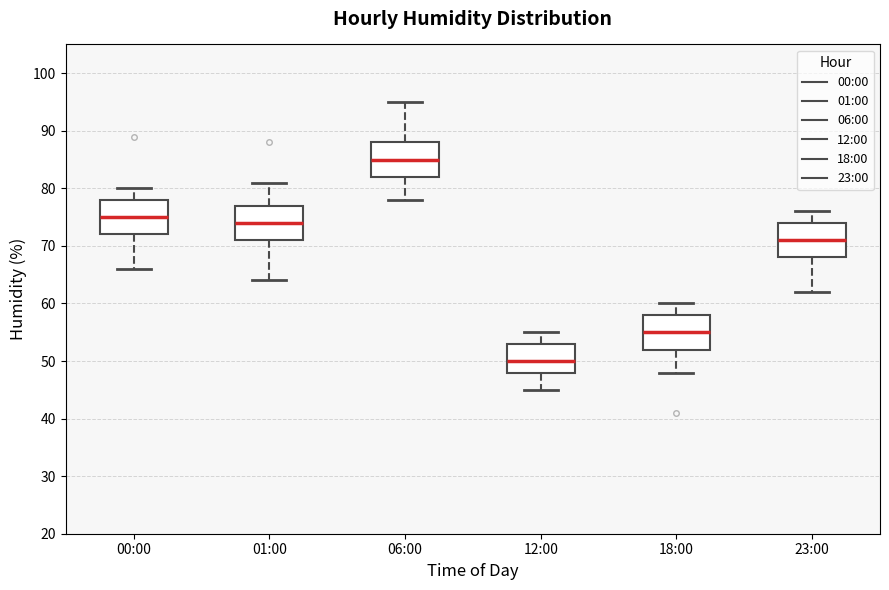

Which box's median line is the lowest?

12:00